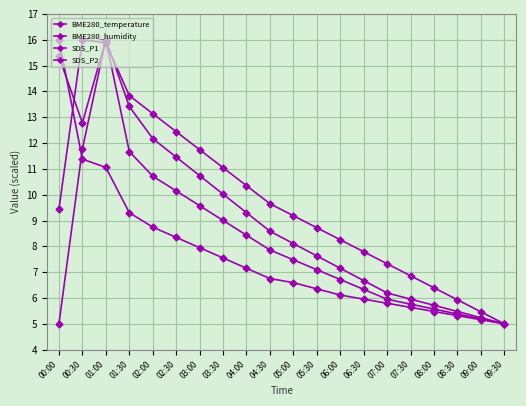

Between 03:00 and 05:30, which series saw the biggest shift?

SDS_P2